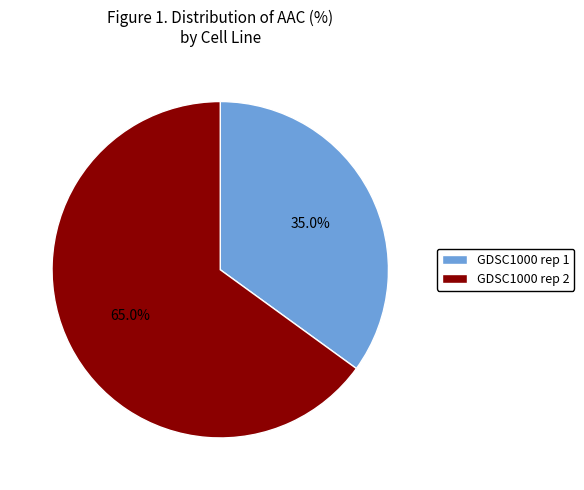

How many slices are in this pie chart?

2